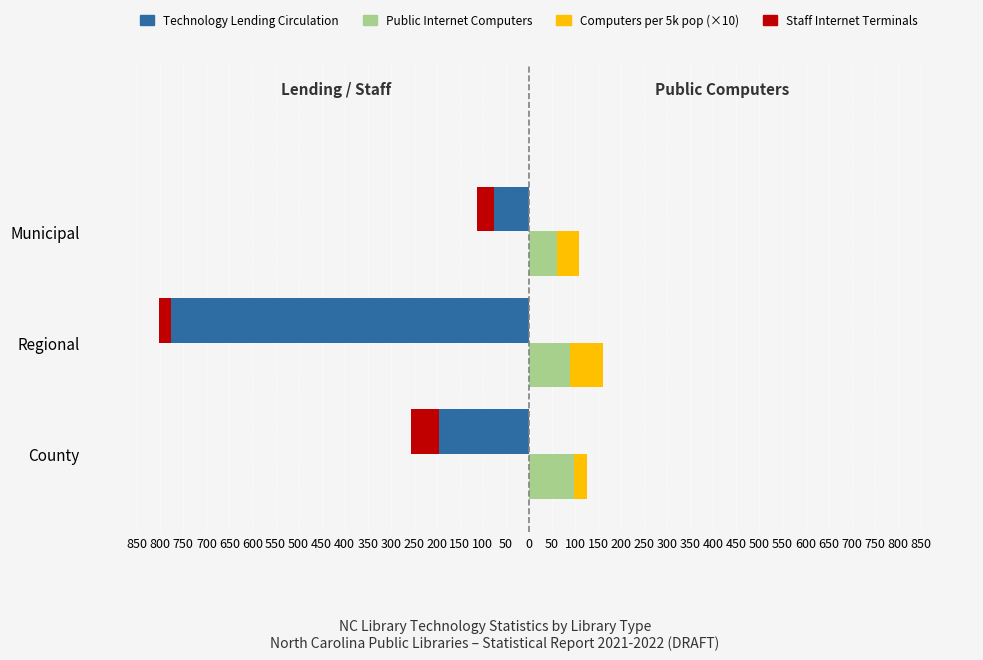

What is the average value of the Technology Lending Circulation series?

-349.7